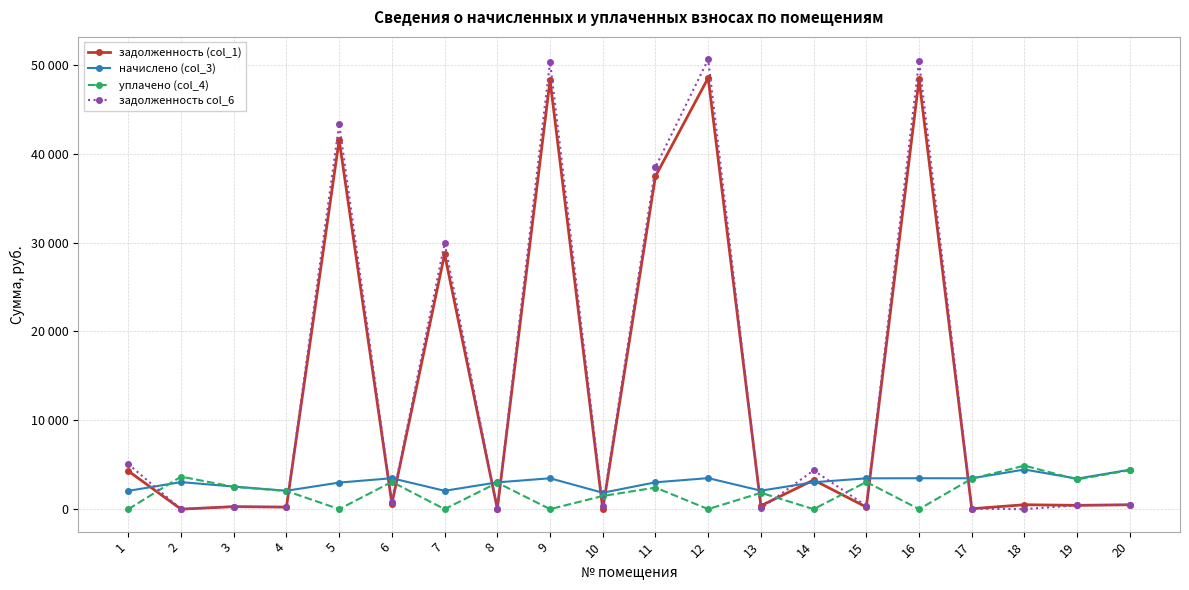

List the labels in order of уплачено (col_4) value, smallest first.

1, 5, 7, 9, 12, 14, 16, 10, 13, 4, 11, 3, 8, 15, 6, 19, 17, 2, 20, 18